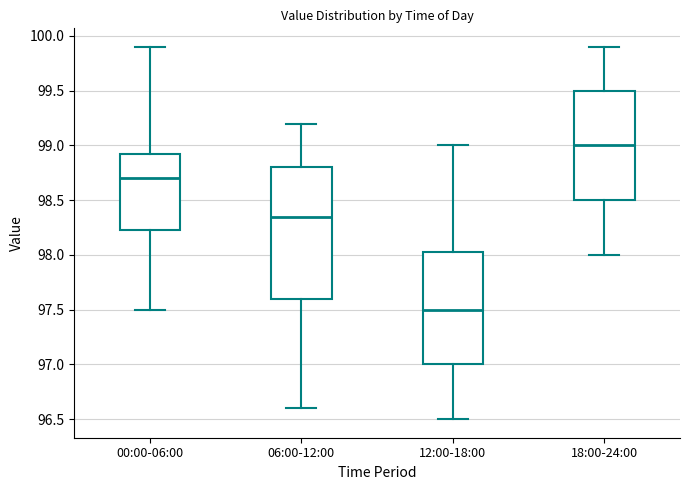

Which box's median line is the lowest?

12:00-18:00